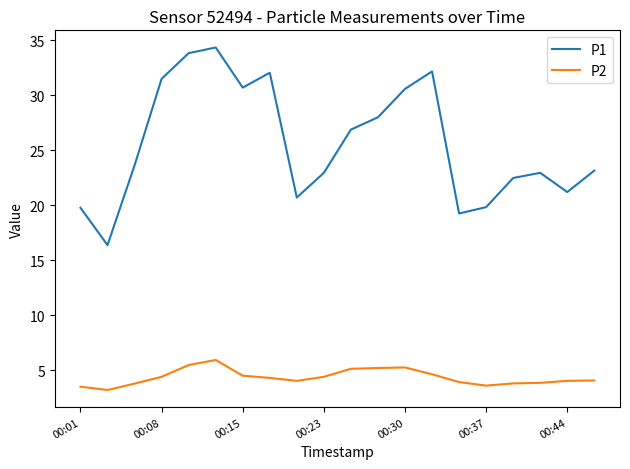

Rank the series by their maximum value, from highest to lowest.

P1, P2